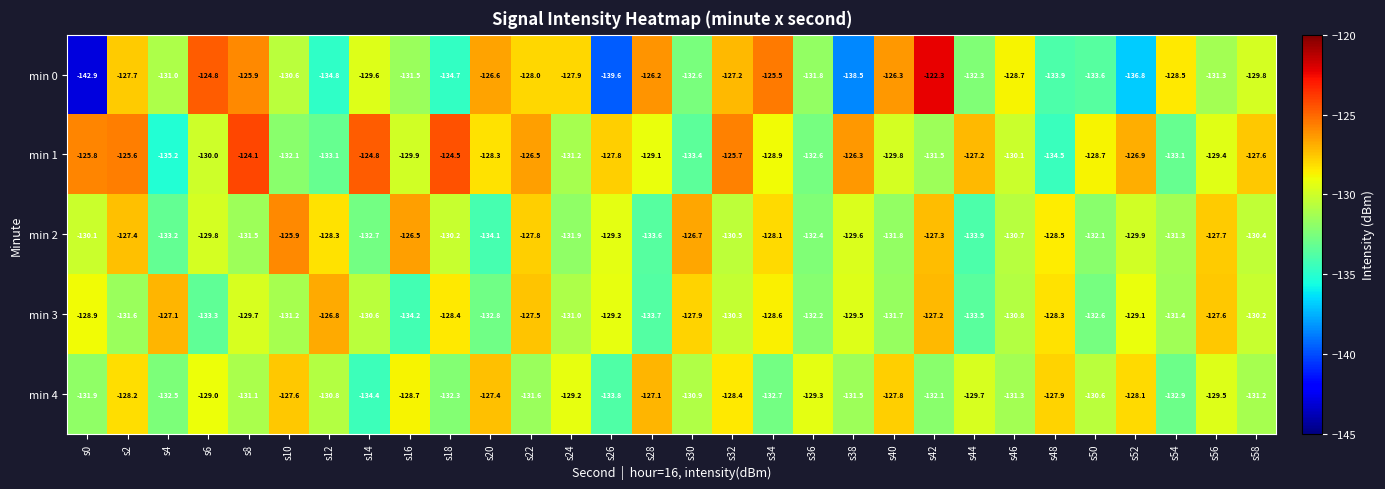

The value of min 2 at s48 is -128.5. True or false?

True